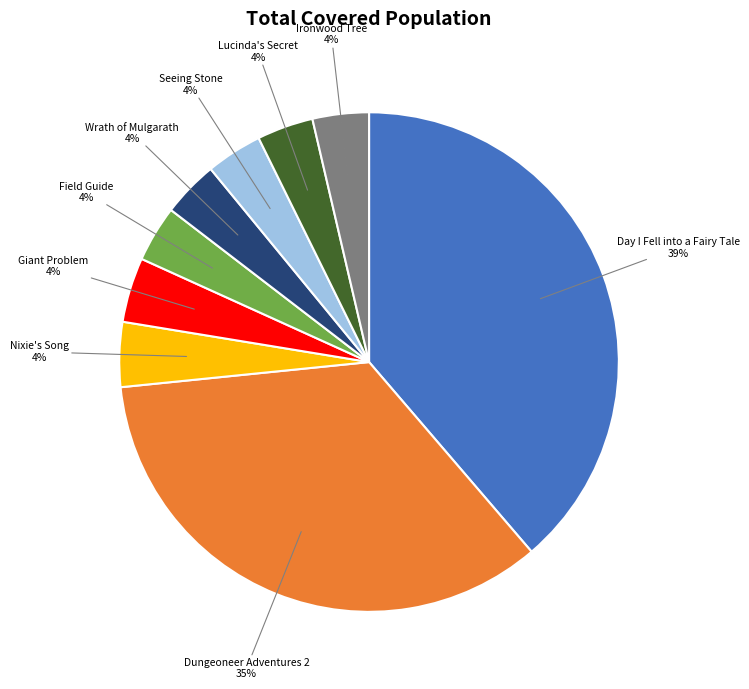

What percentage is the Ironwood Tree slice, to the nearest percent?

4%